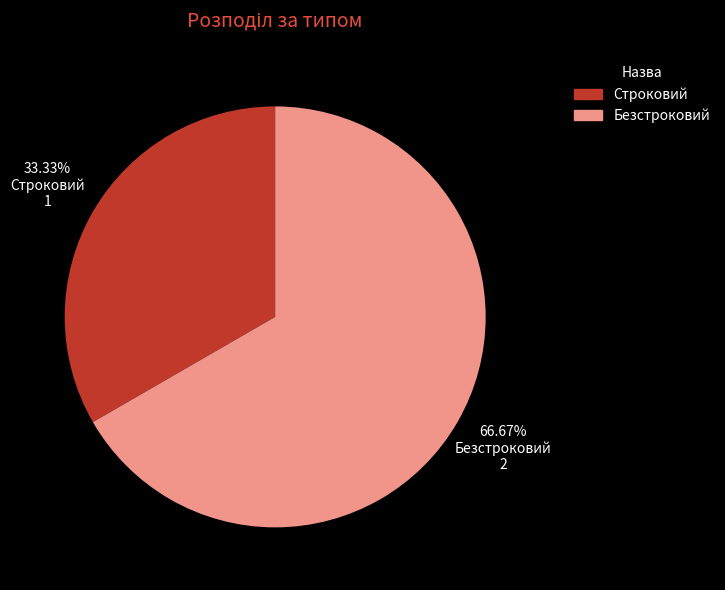

Which slice represents more than half of the pie?

Безстроковий